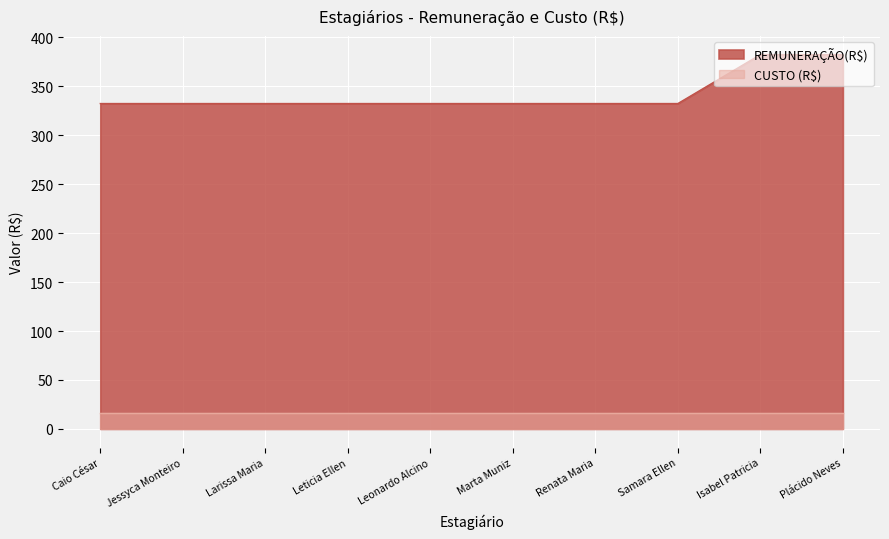

Reading left to right, what are all the values shown in this chart?

332.4	332.4	332.4	332.4	332.4	332.4	332.4	332.4	382.4	382.4